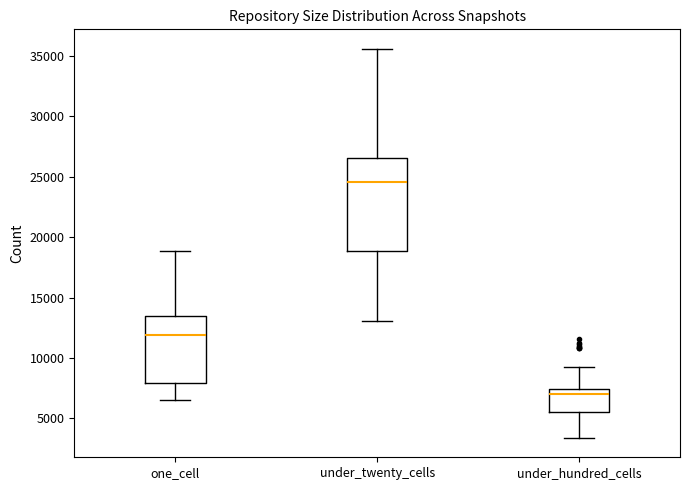

Reading left to right, transcribe this box plot: for each box, give where its median line is, the range the box spans, and where its two whiskers end, as read against the y-axis. The values are not printed on the chart, so give them approximately, as read against the axis.

one_cell: median 12000, box 8000 to 13500, whiskers 6500 to 19000
under_twenty_cells: median 24500, box 19000 to 26500, whiskers 13000 to 35500
under_hundred_cells: median 7000, box 5500 to 7500, whiskers 3500 to 9000